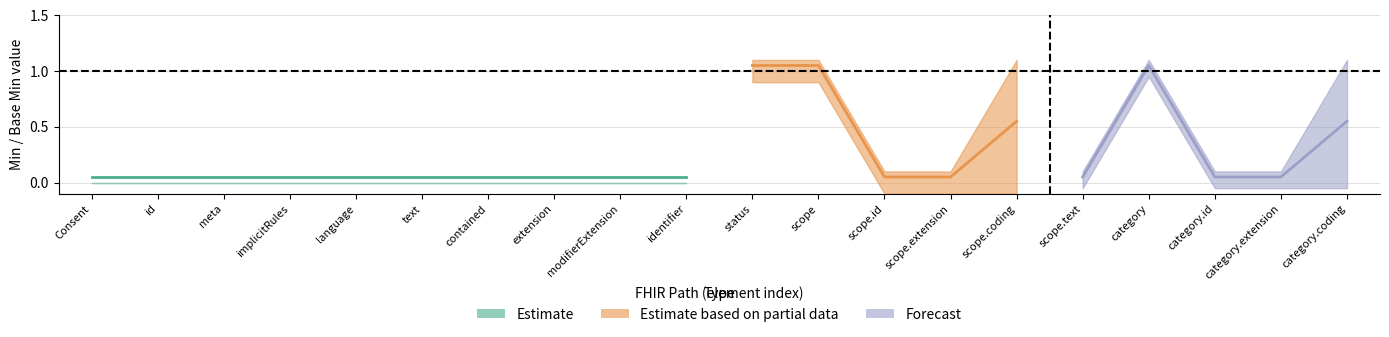

What is the maximum value shown in the chart?

1